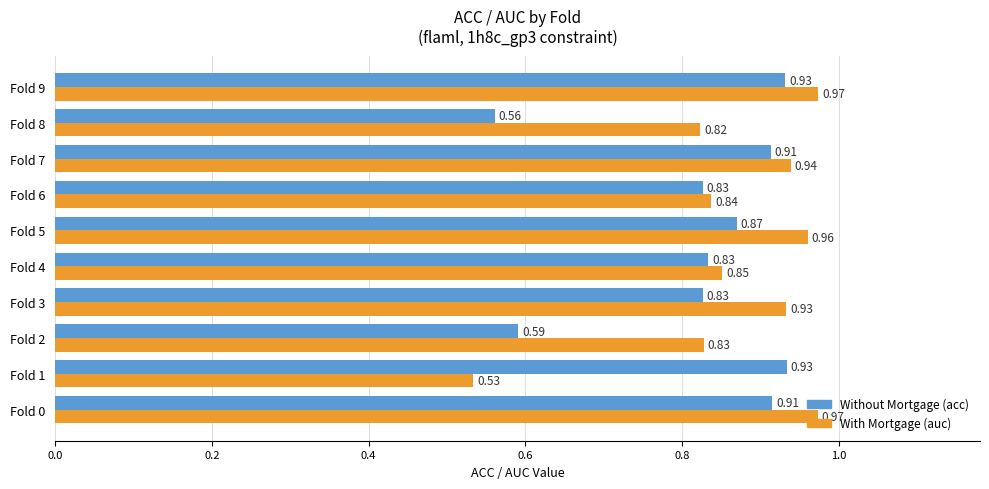

What is the total value across all series at Fold 9?

1.9